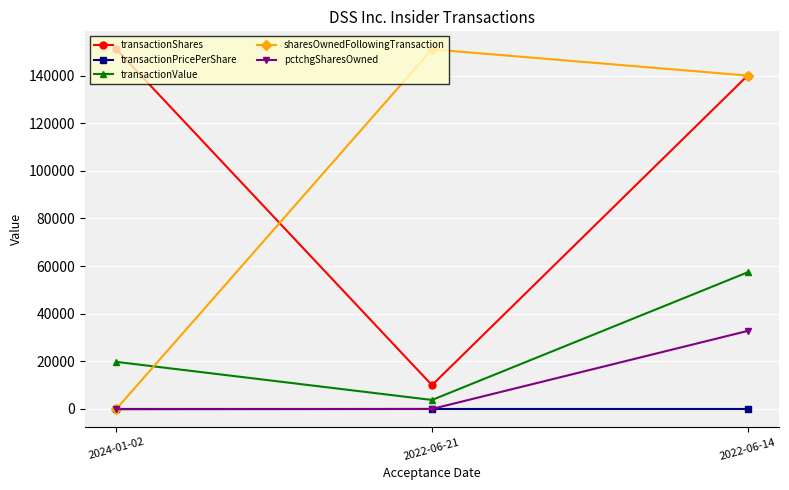

What is the value of the sharesOwnedFollowingTransaction point at the 2nd from the left?

151020.0